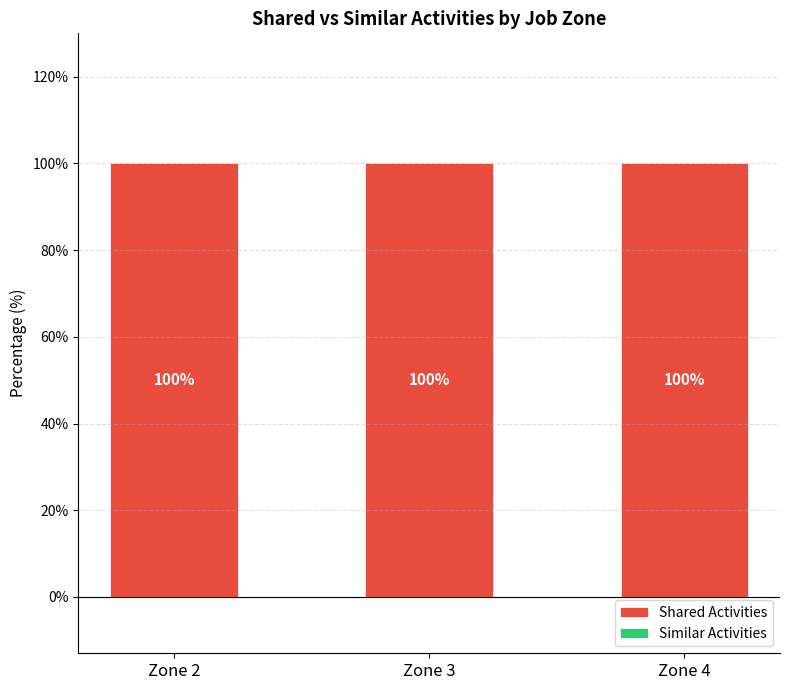

How many bars are there in total?

6